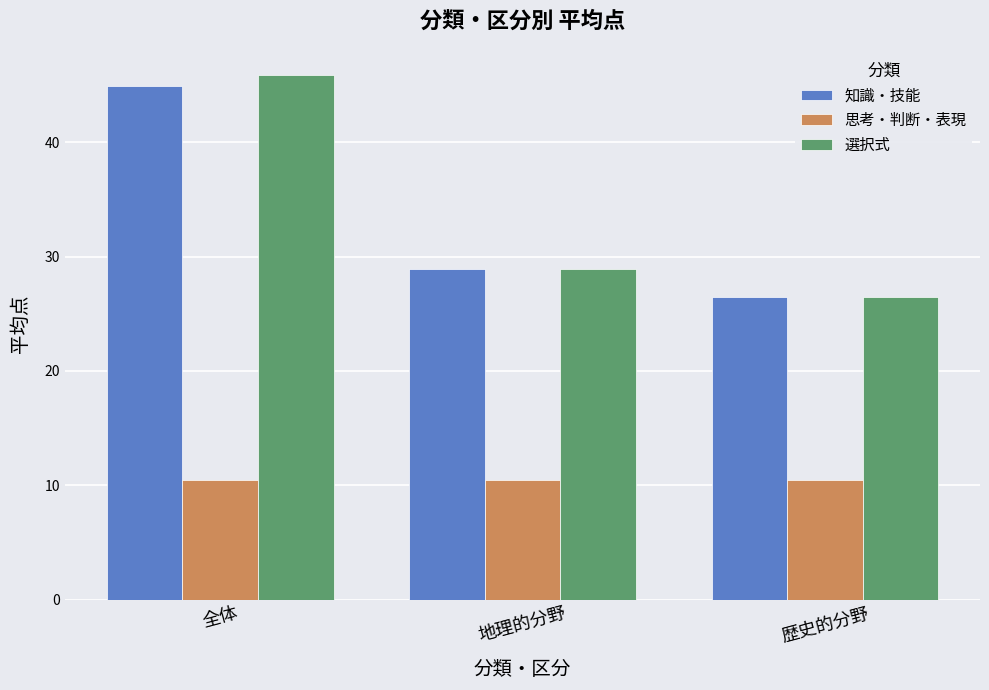

Rank the series at 全体 from highest to lowest value.

選択式, 知識・技能, 思考・判断・表現